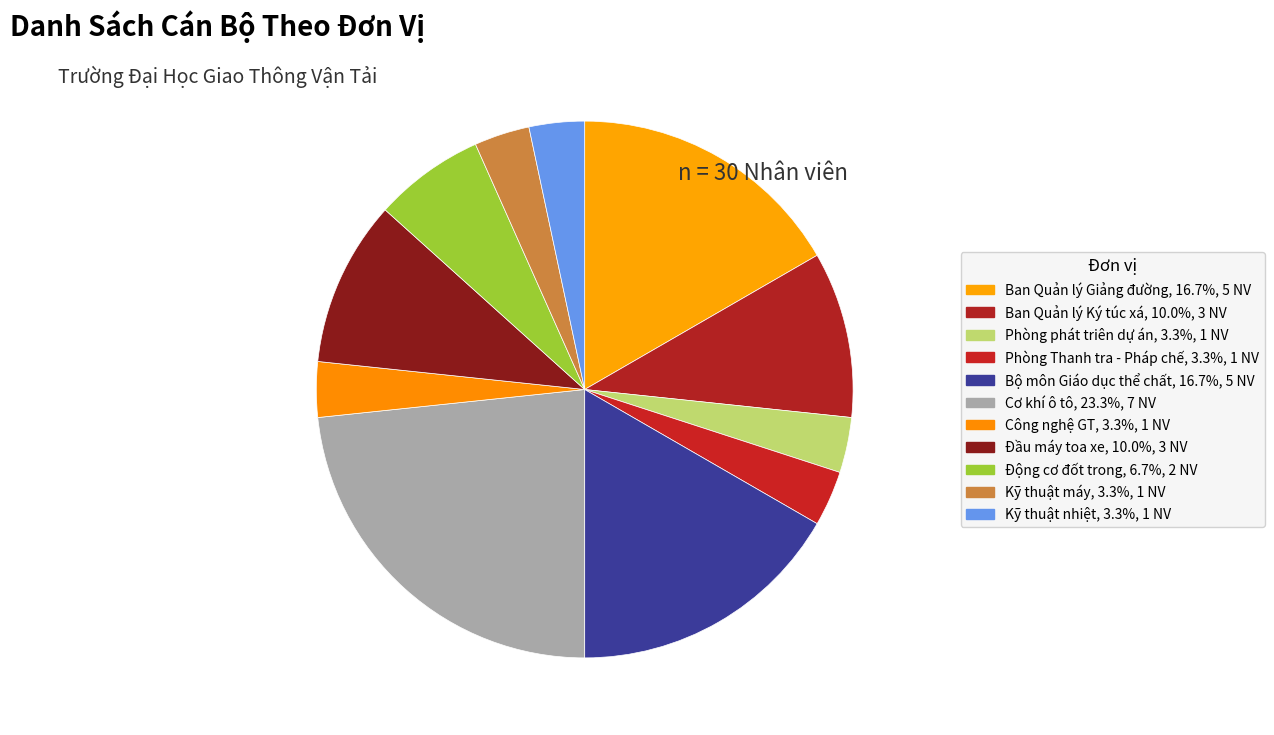

To the nearest percent, what percentage of the pie is Kỹ thuật máy?

3%